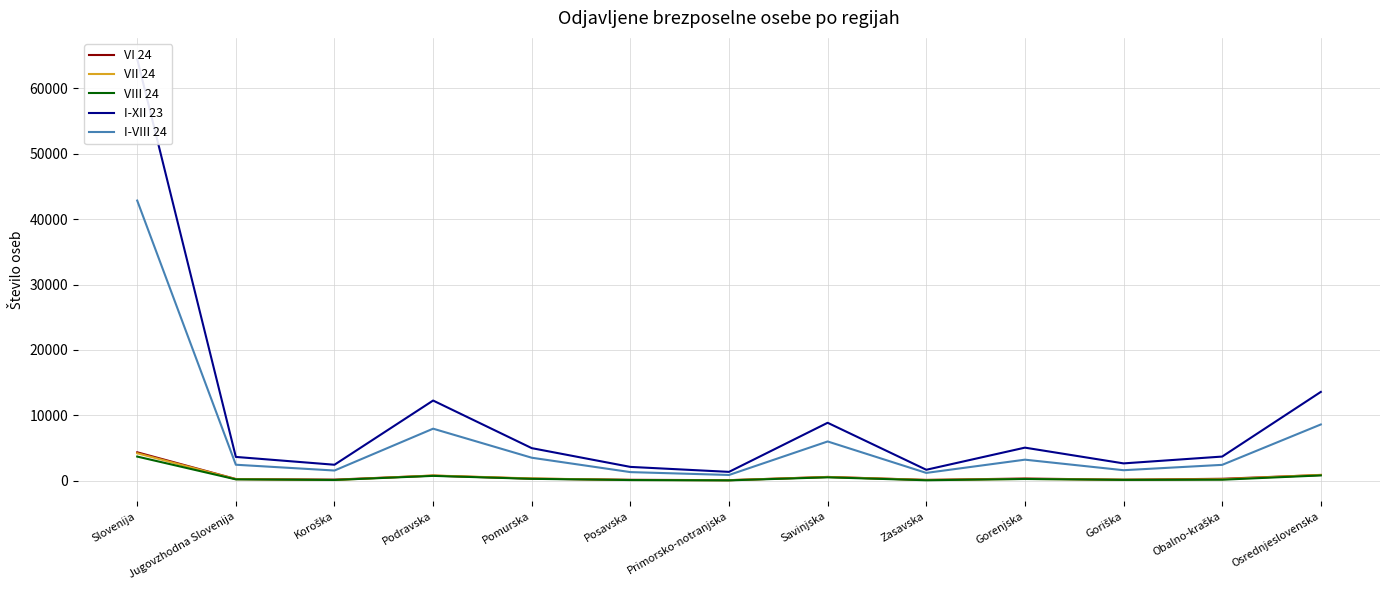

Reading left to right, list all the values displayed in this chart.

VI 24: 4356	268	173	787	323	149	92	588	134	345	162	305	884
VII 24: 4205	249	121	809	355	121	89	578	121	289	160	234	904
VIII 24: 3701	217	124	750	298	112	64	529	81	274	137	164	820
I-XII 23: 64490	3648	2451	12267	4989	2122	1362	8868	1683	5066	2658	3702	13587
I-VIII 24: 42841	2453	1568	7964	3524	1326	888	6010	1204	3226	1616	2435	8609